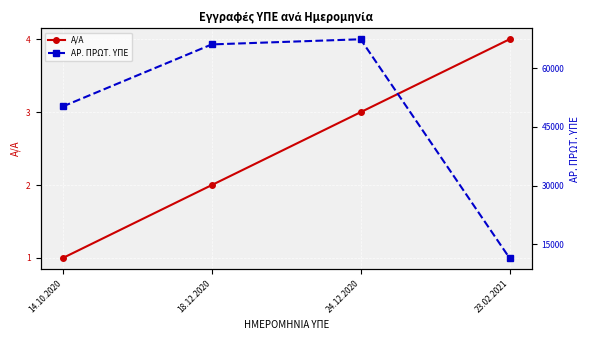

How many data points does each series have?

4